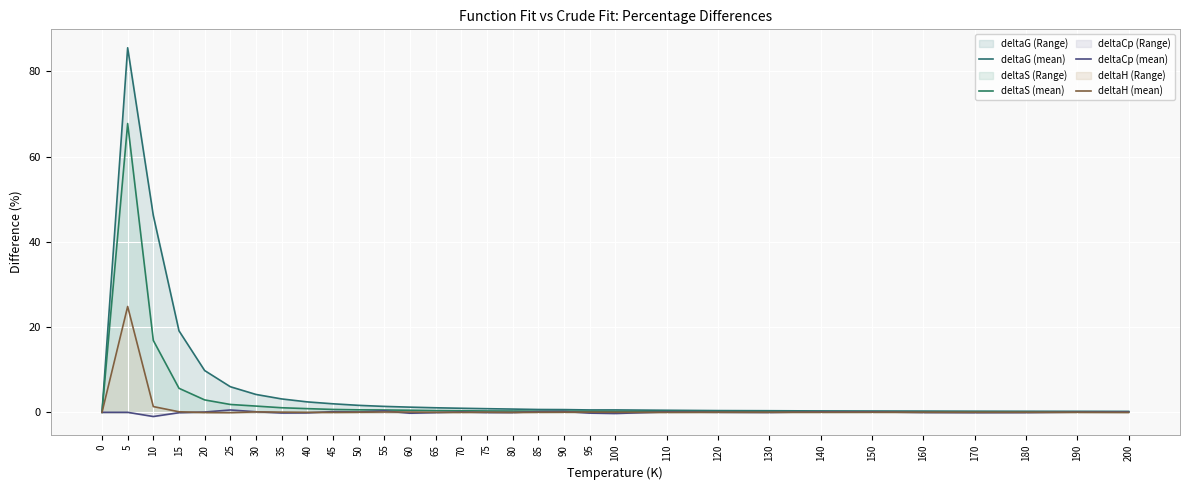

How many lines are shown in the chart?

4